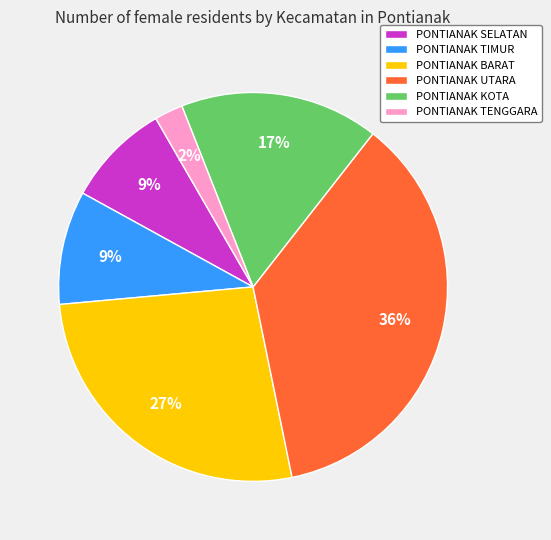

The PONTIANAK KOTA slice represents 17% of the pie. True or false?

True